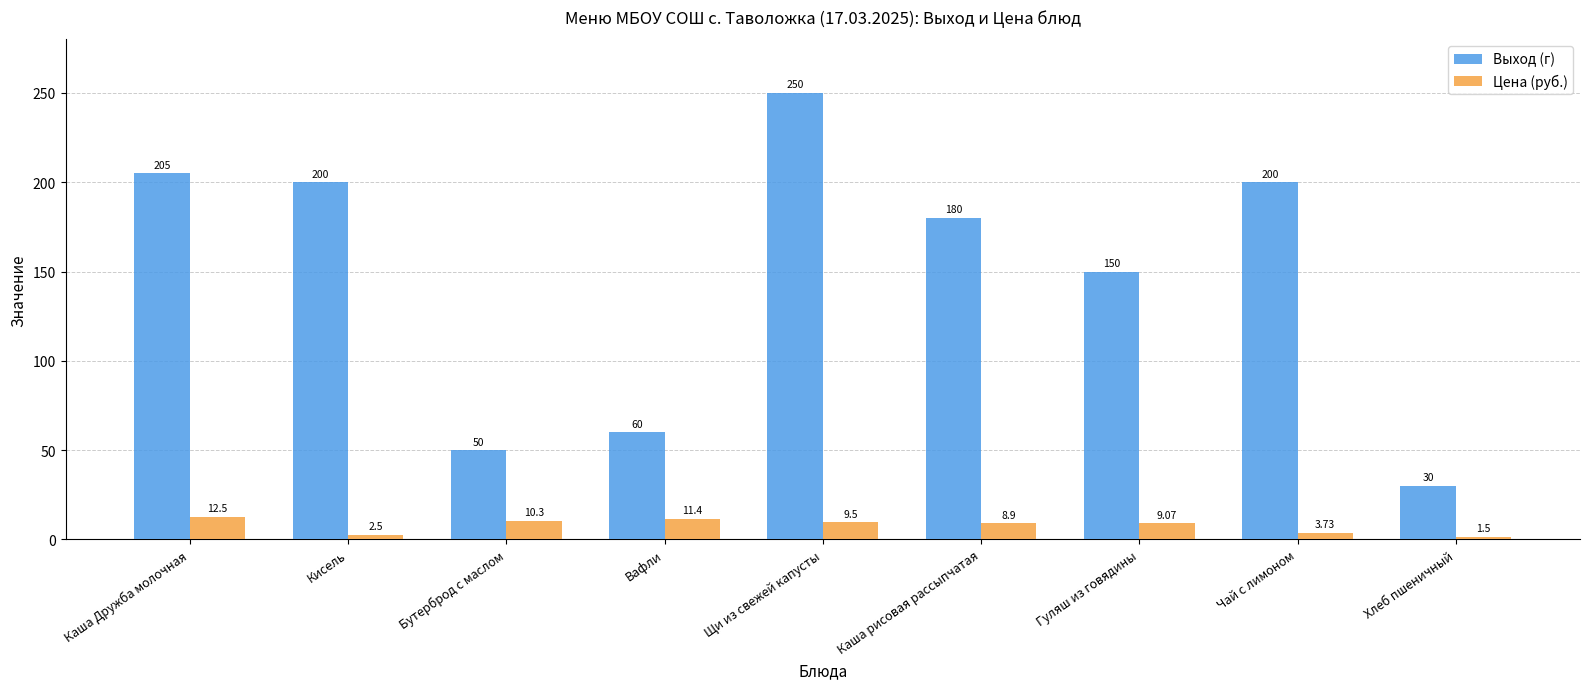

True or false: Выход (г) has a value of 180.0 at Каша рисовая рассыпчатая.

True